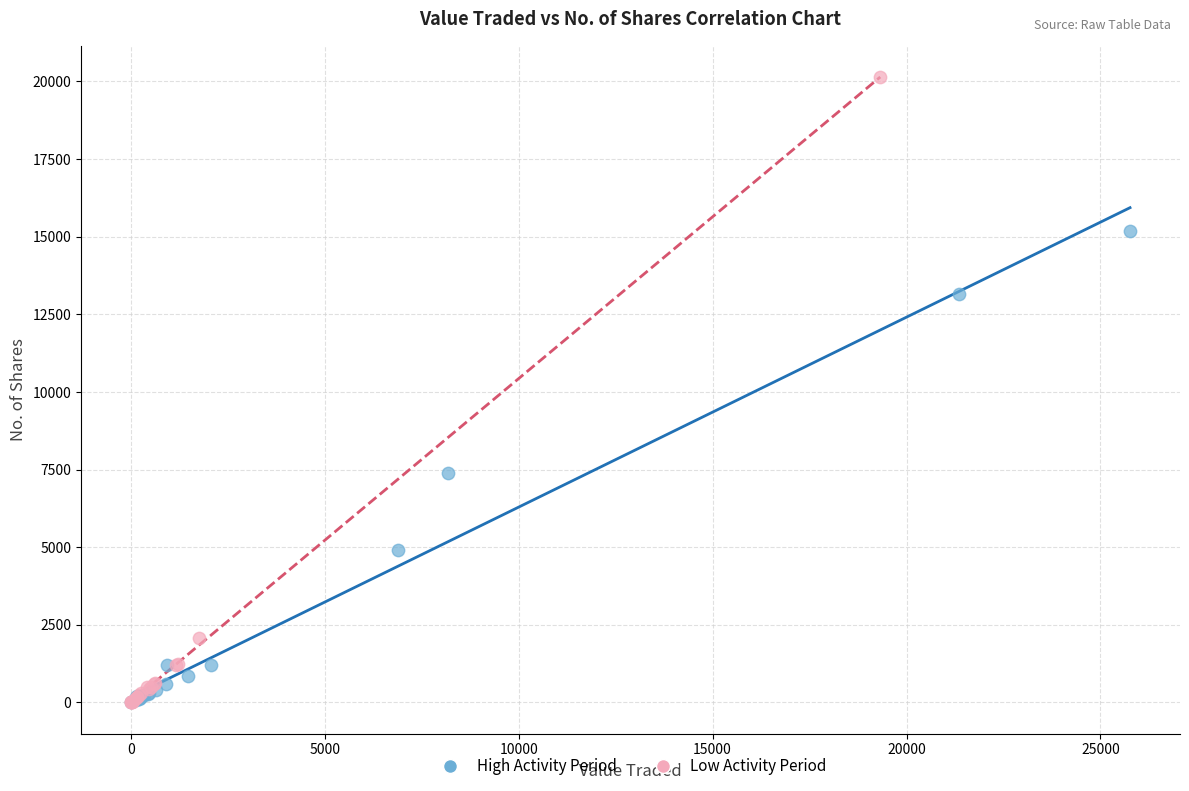

What are all the series names shown in the legend?

High Activity Period, Low Activity Period